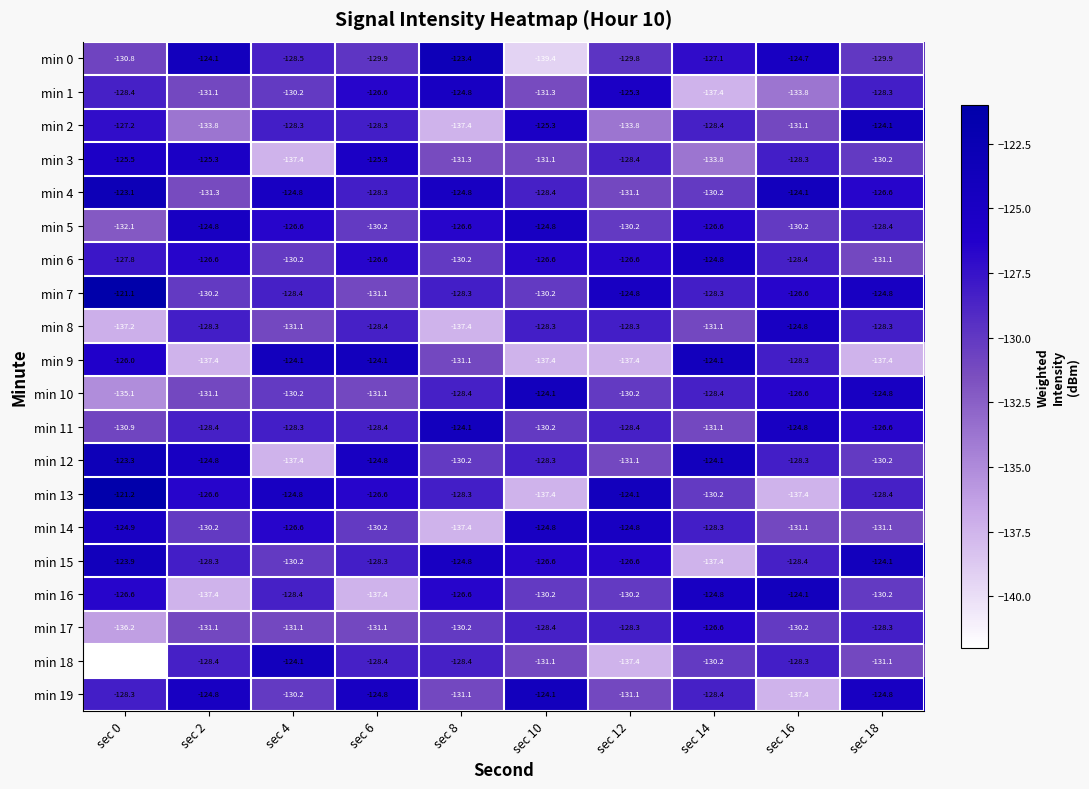

At which label is min 9 closest to -130?

sec 8